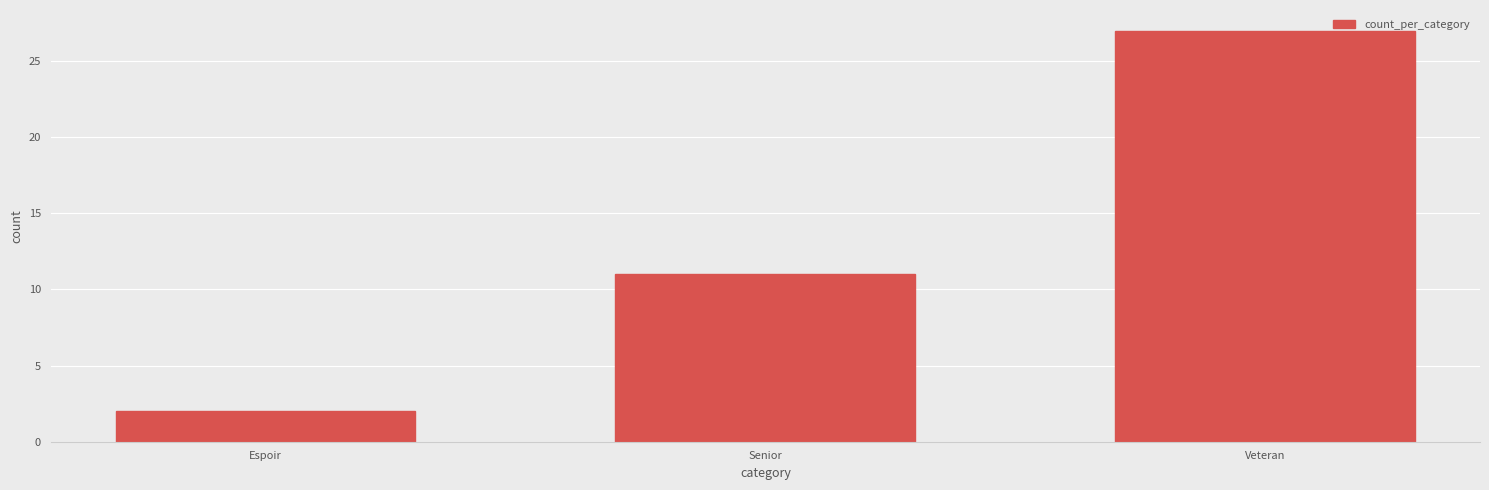

What is the sum of the values at Espoir and Senior?

13